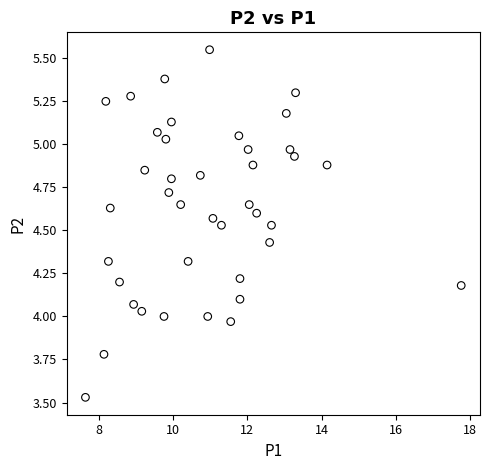

What is the range of Y values (max minus min)?

2.0